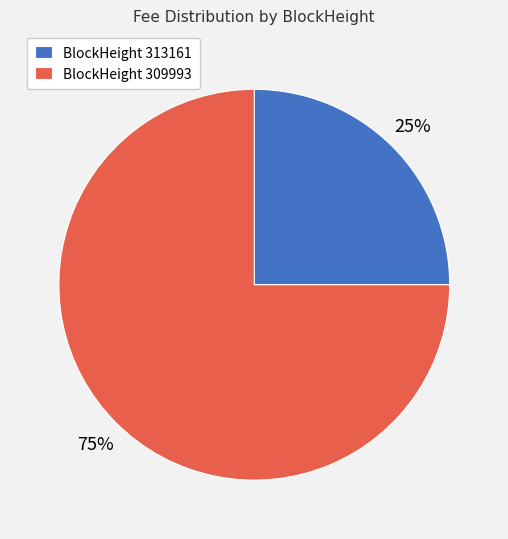

How many slices are in this pie chart?

2